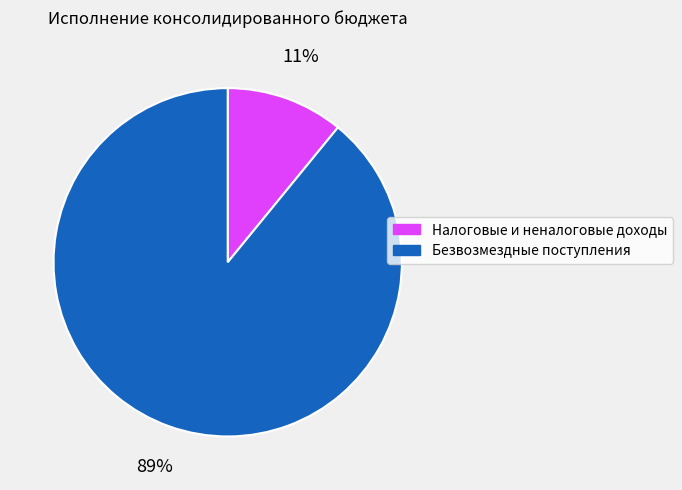

Which category has the smallest portion of the pie?

Налоговые и неналоговые доходы